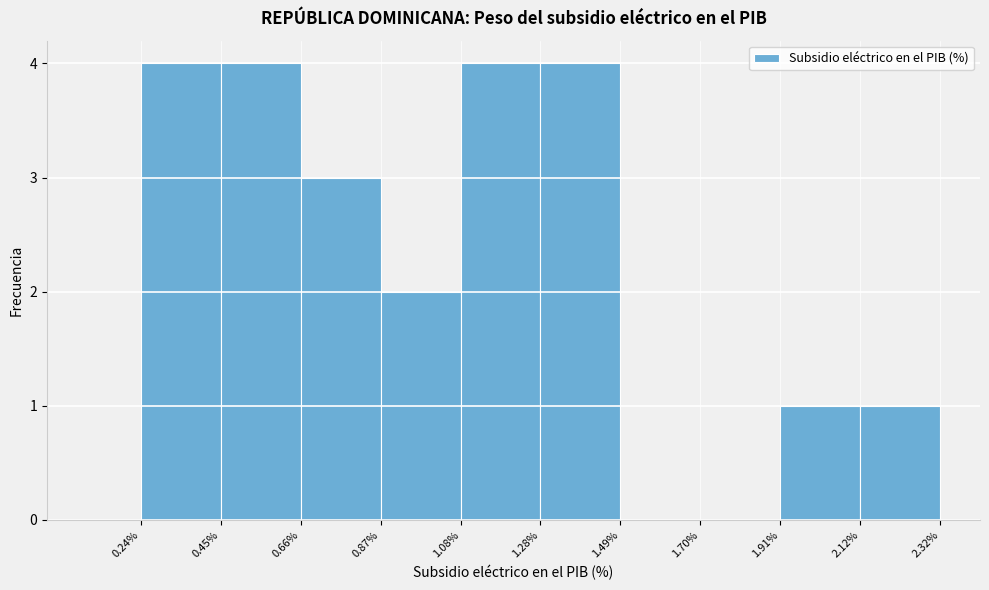

What is the height of the bar covering 0.24% to 0.45% on the x-axis? The values are not printed on the chart, so give them approximately, as read against the axis.

4